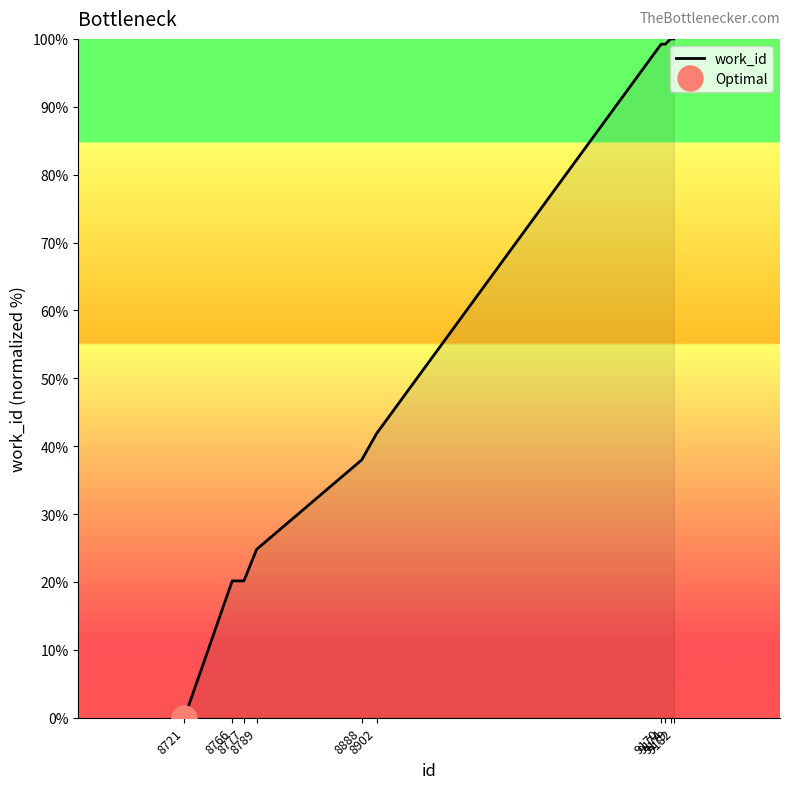

Rank the categories by value from lowest to highest.

8721, 8766, 8777, 8789, 8888, 8902, 9170, 9174, 9179, 9182